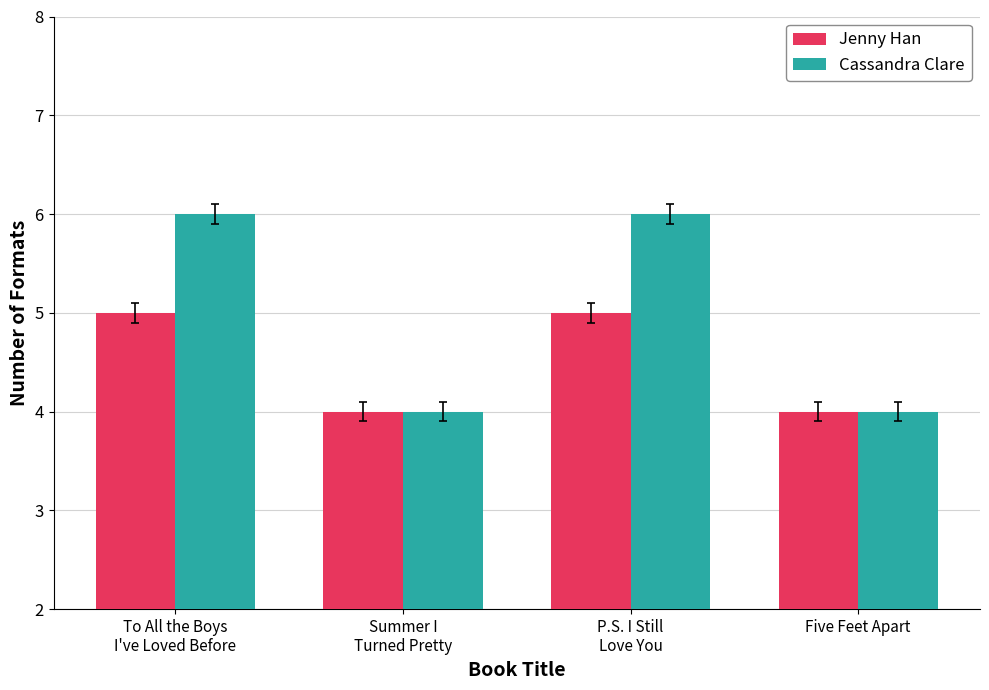

Is it true that Cassandra Clare equals 2 at To All the Boys
I've Loved Before?

False